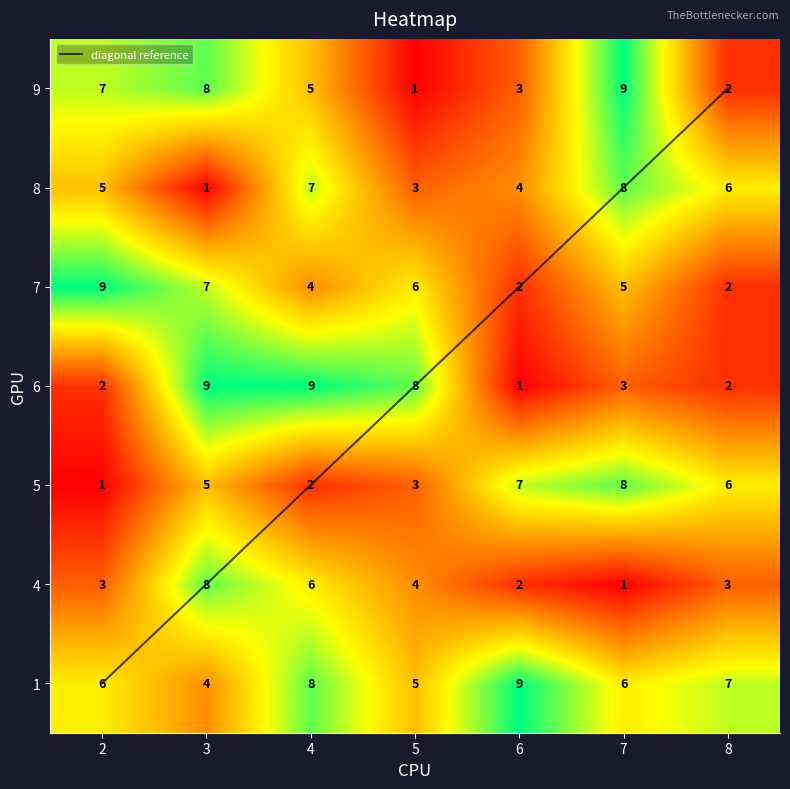

True or false: 5 has a value of 9 at 3.

False